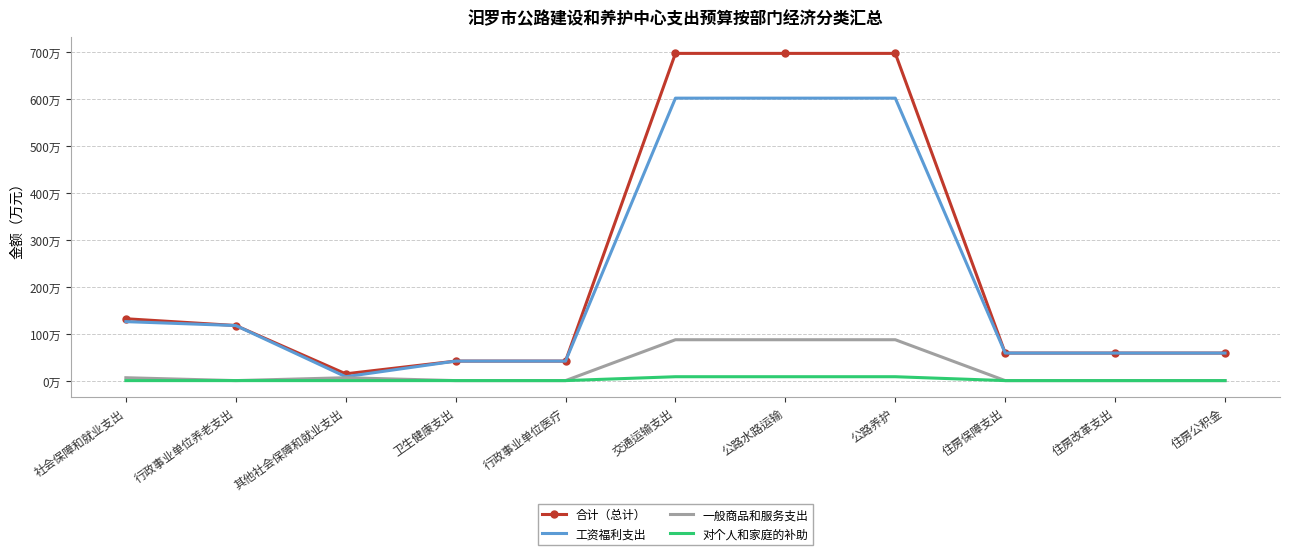

What are all the series names shown in the legend?

合计（总计）, 工资福利支出, 一般商品和服务支出, 对个人和家庭的补助